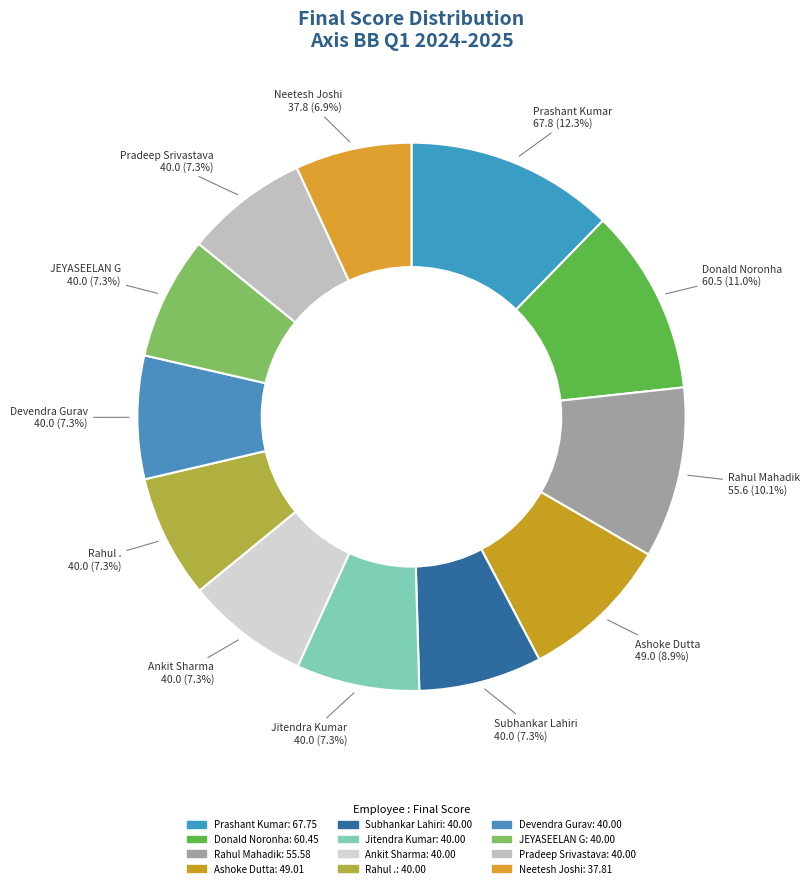

Is there a majority slice in this chart?

No